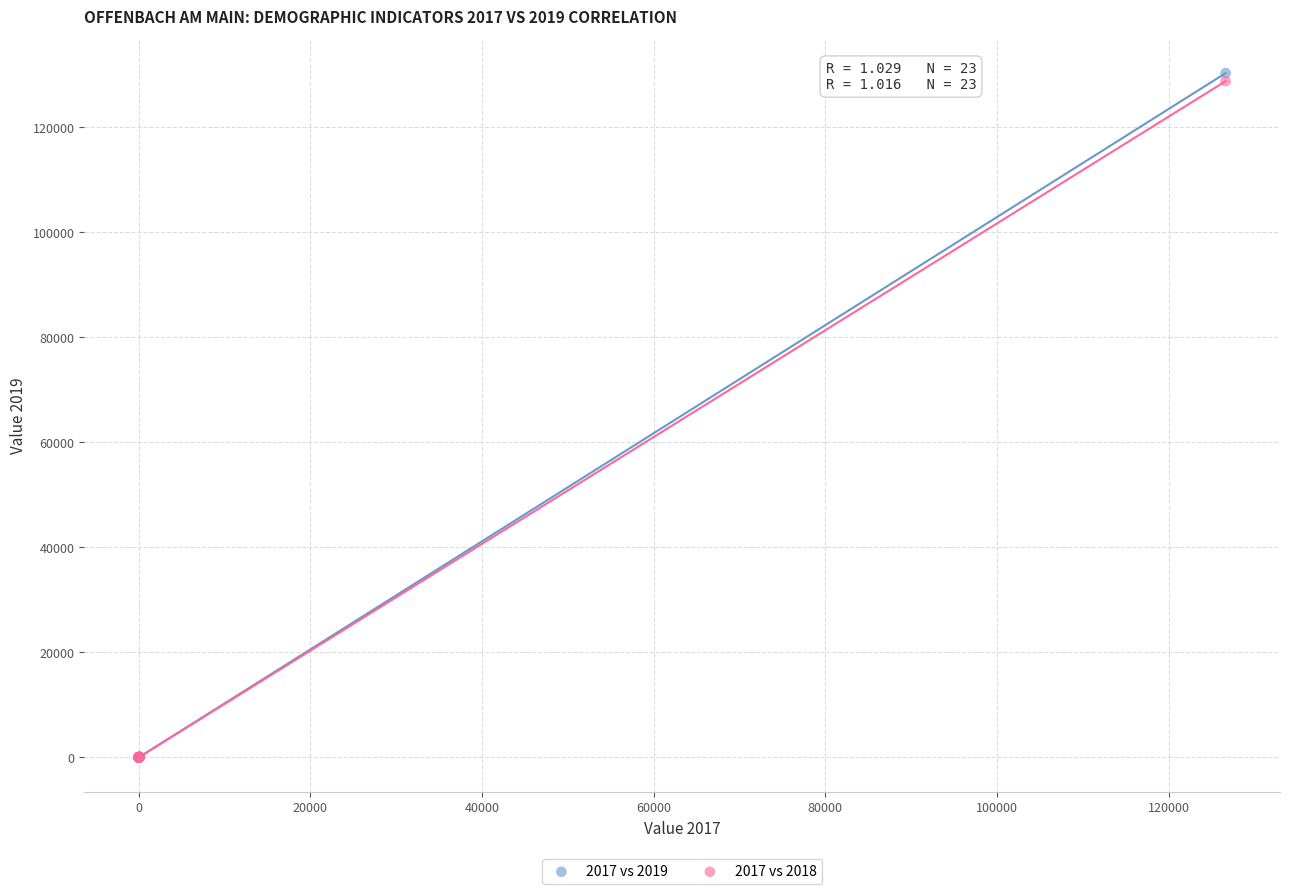

What are all the series names shown in the legend?

2017 vs 2019, 2017 vs 2018